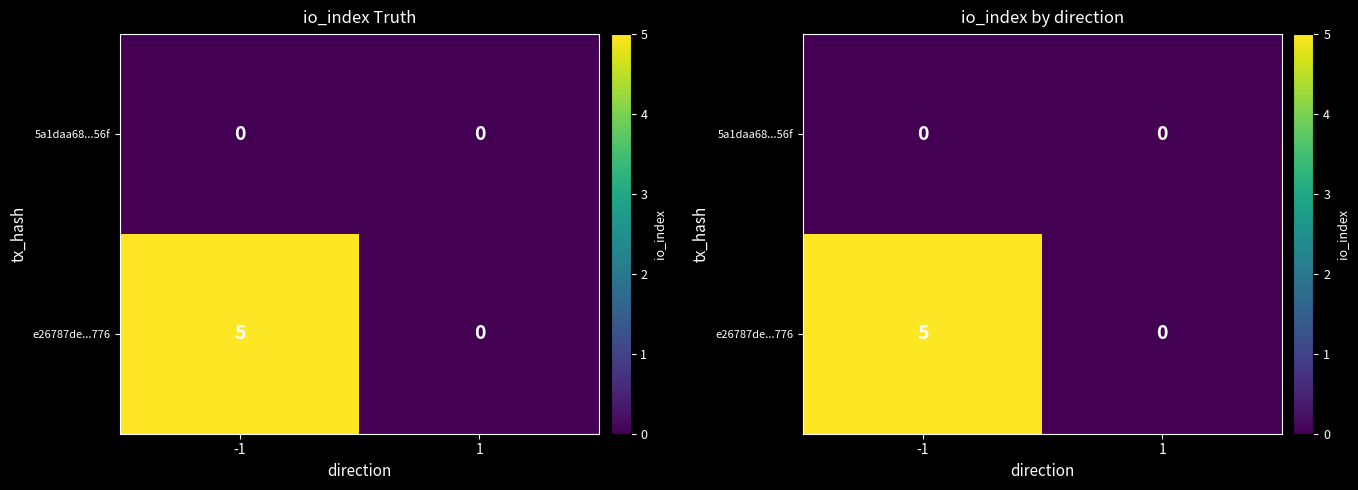

What is the total value across all series at -1?

5